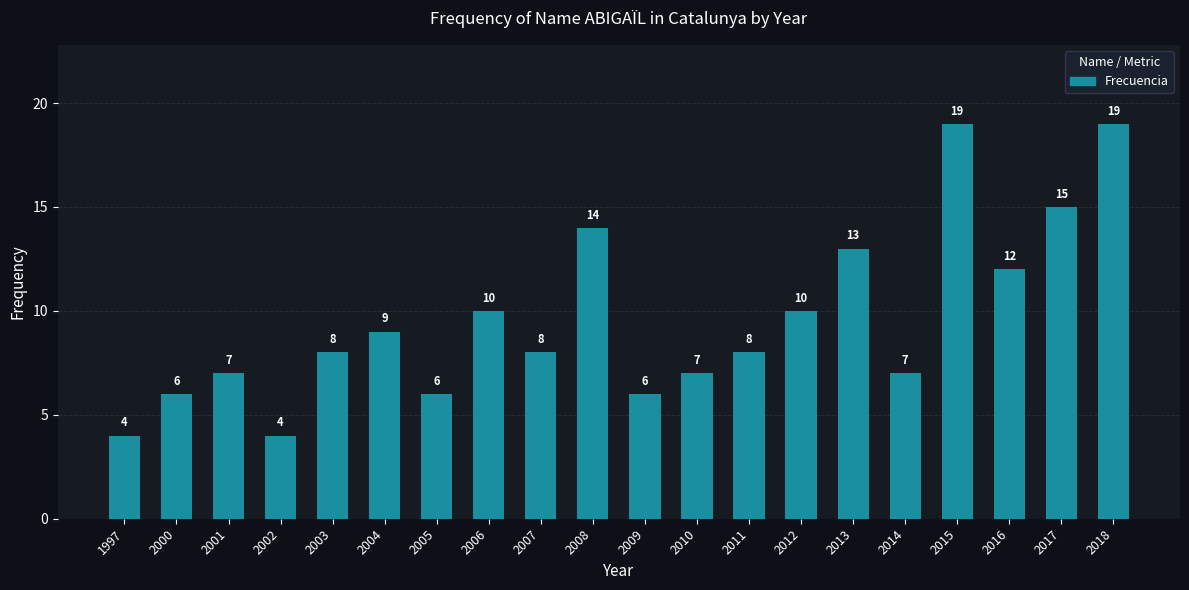

What is the greatest value displayed?

19